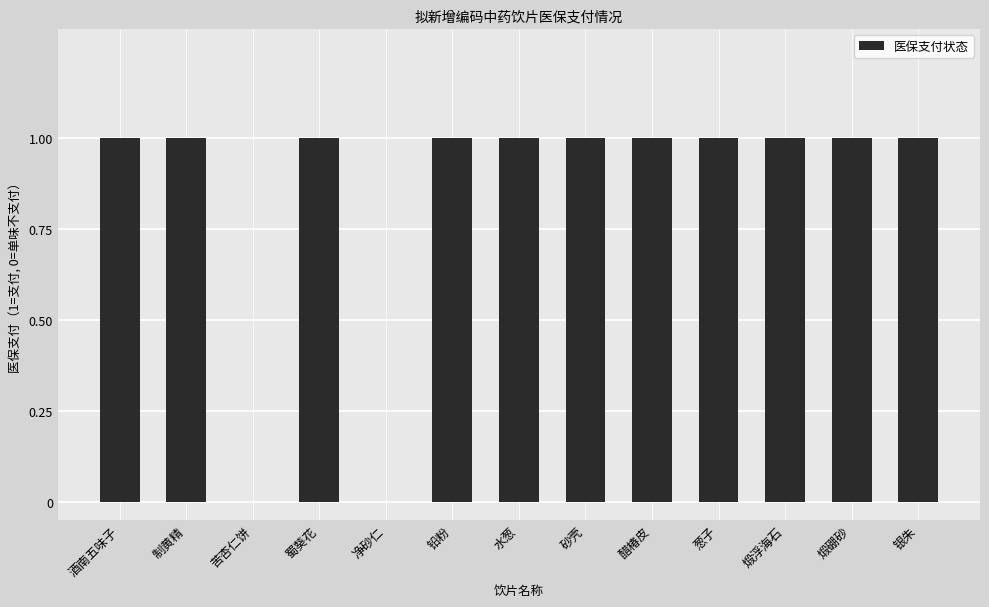

The value at 酒南五味子 is 1. True or false?

True